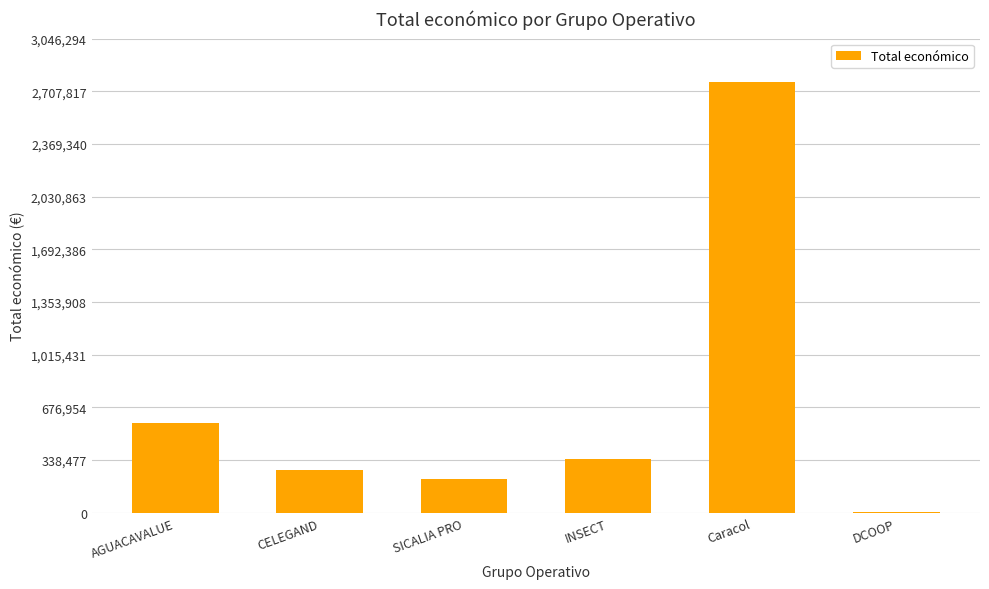

Where is the data nearest to the value 1387079?

AGUACAVALUE